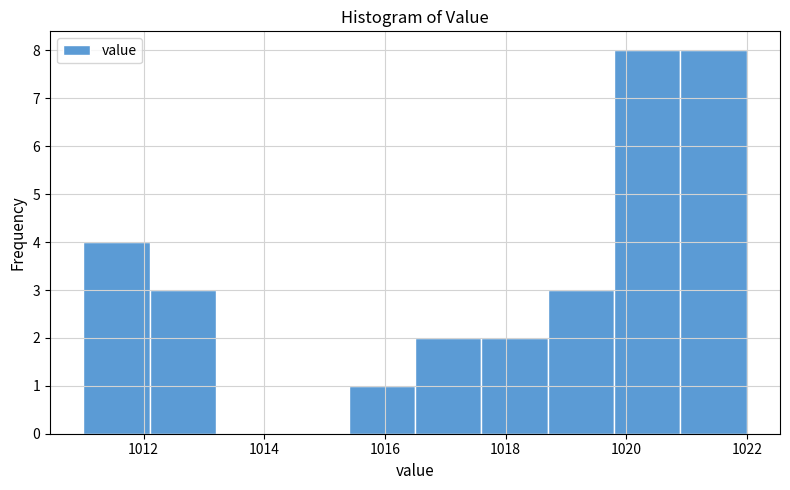

Reading left to right, list every bar in this chart as the range it spans on the x-axis followed by its height. Neither the bar edges nor the heights are printed on the chart, so give them approximately, as read against the axes.

1011.0 to 1012.1: 4
1012.1 to 1013.2: 3
1013.2 to 1014.3: 0
1014.3 to 1015.4: 0
1015.4 to 1016.5: 1
1016.5 to 1017.6: 2
1017.6 to 1018.7: 2
1018.7 to 1019.8: 3
1019.8 to 1020.9: 8
1020.9 to 1022.0: 8